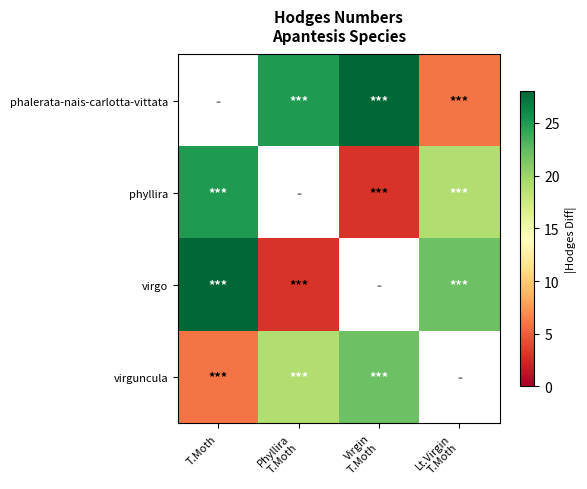

What is the approximate value of virgo at Phyllira T.Moth?

3.0